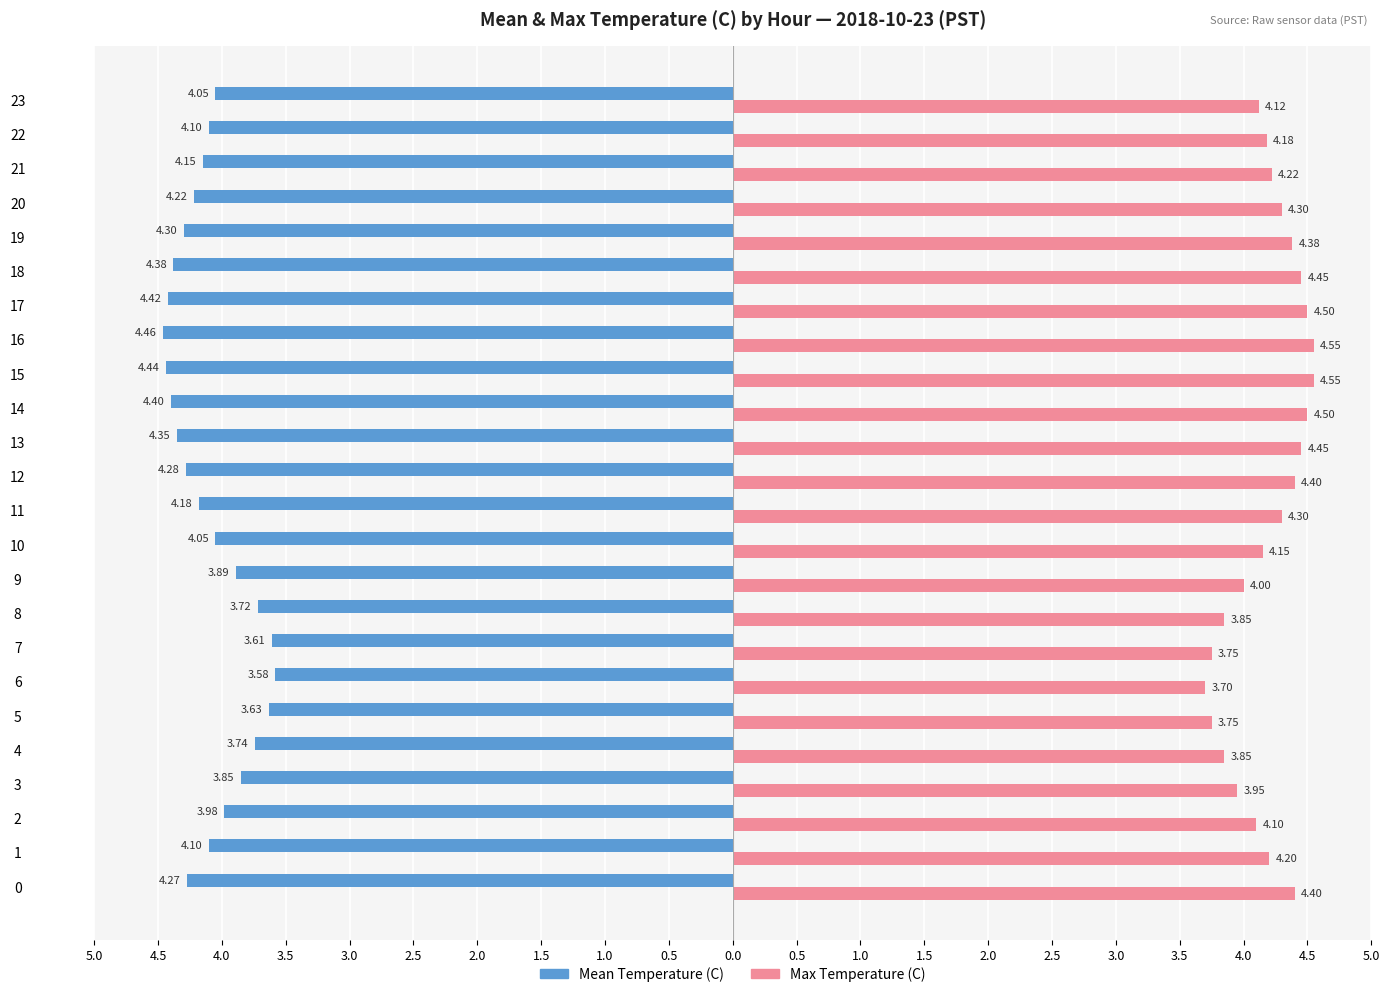

What is the average value of the Max Temperature (C) series?

4.2